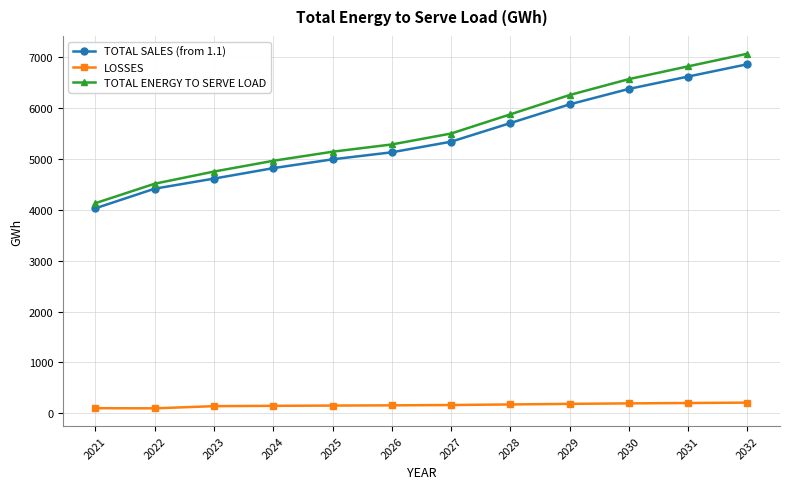

Which series changed the most between 2027 and 2032?

TOTAL ENERGY TO SERVE LOAD